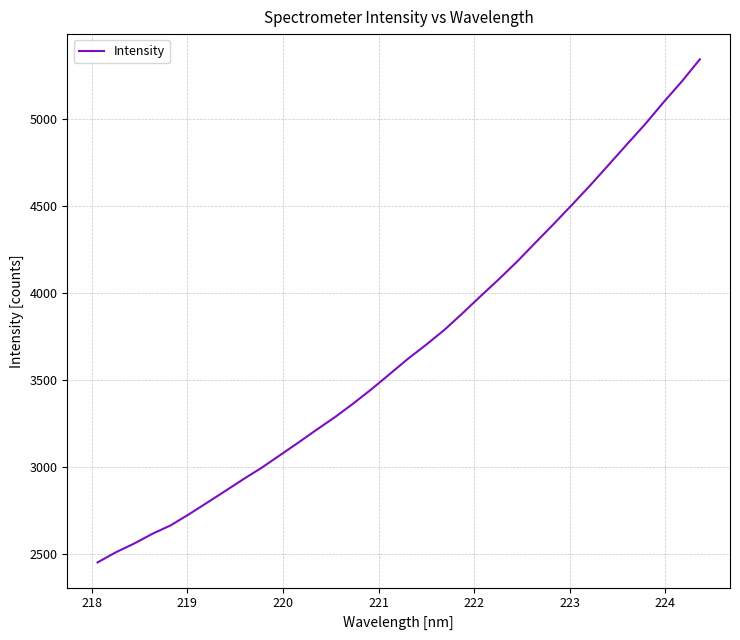

What is the difference between the maximum and minimum values?

2889.4